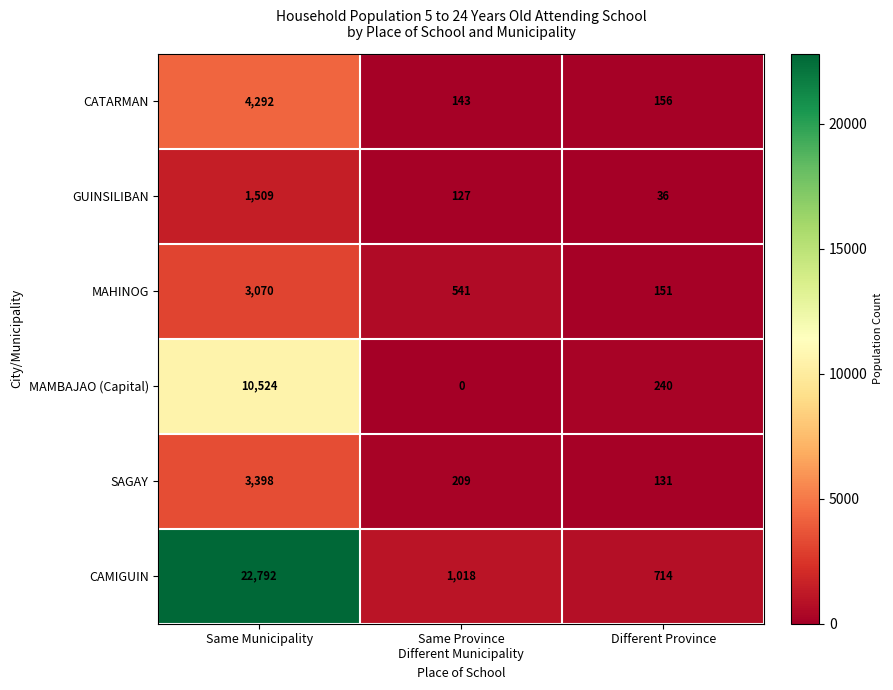

Rank the series at Same Municipality from highest to lowest value.

CAMIGUIN, MAMBAJAO (Capital), CATARMAN, SAGAY, MAHINOG, GUINSILIBAN